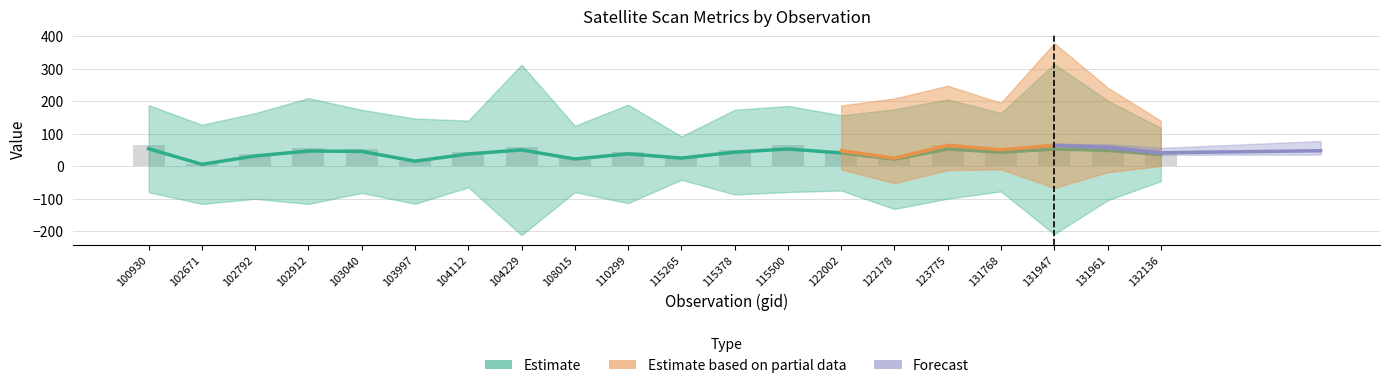

Is the value of satz at 123775 greater than the value of scan_angle at 104229?

Yes